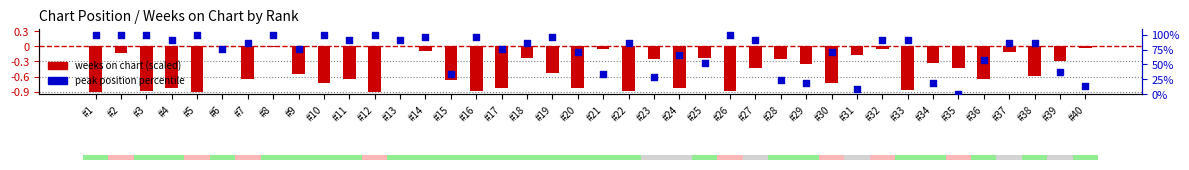

At how many categories does at least one series exceed 80?

22